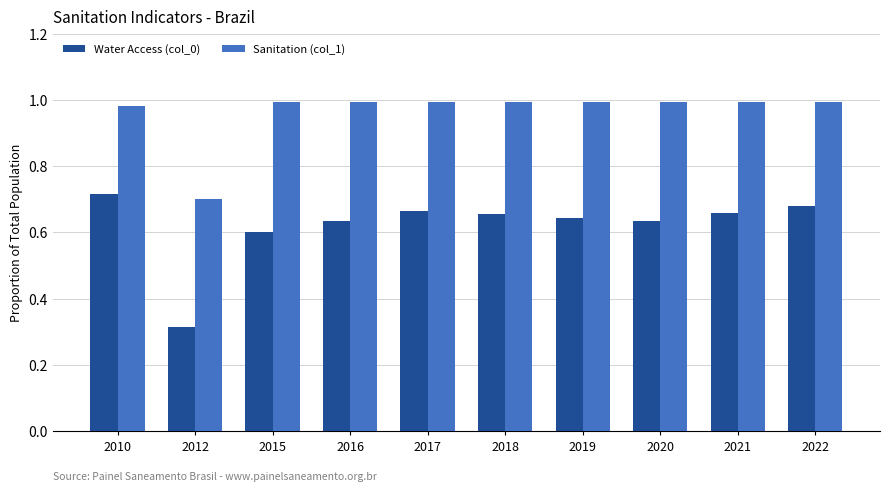

The value of Sanitation (col_1) at 2016 is 0.6. True or false?

False